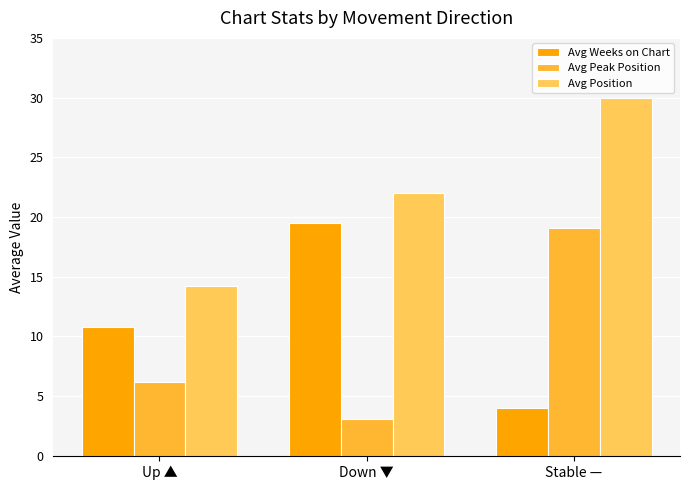

How many bars are there in total?

9